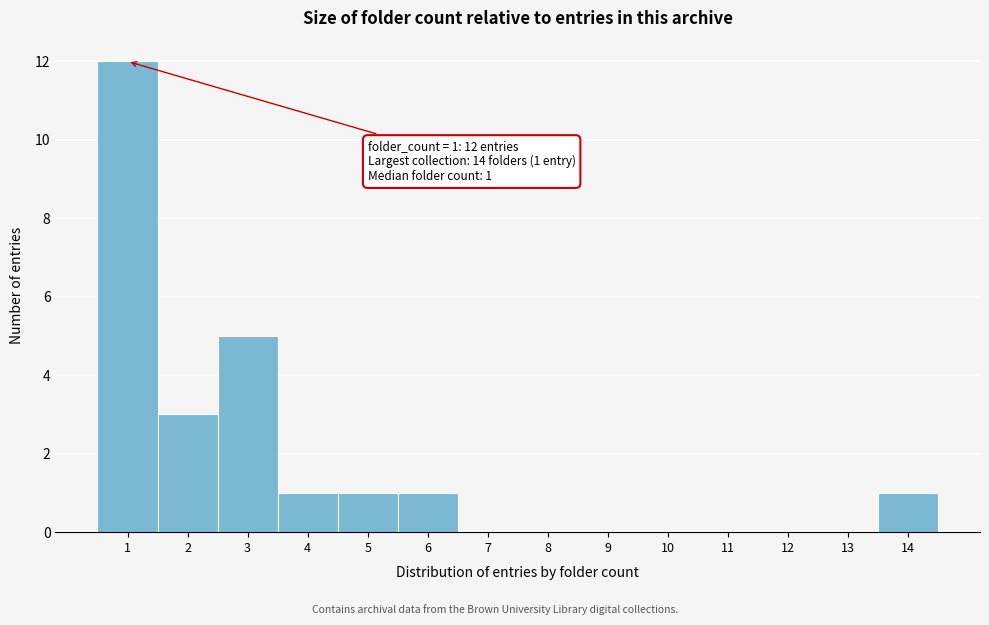

Which range on the x-axis has the tallest bar?

0.5 to 1.5